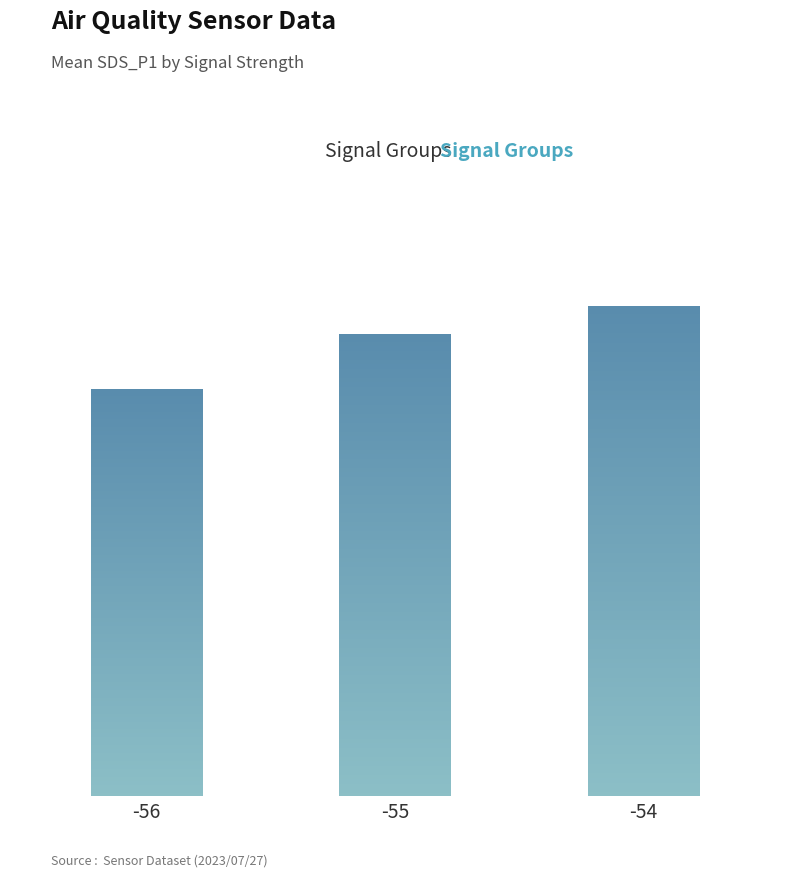

Is it true that the value at -56 is 0.2?

False